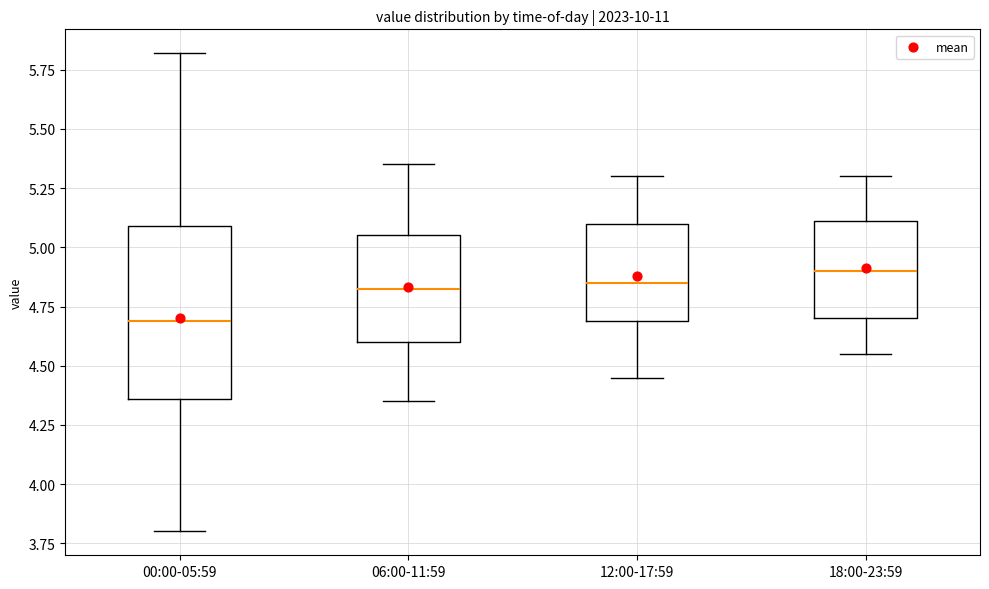

Reading left to right, read every box against the y-axis: the position of its median line, the range the box covers, and the ends of its whiskers. The values are not printed on the chart, so give them approximately, as read against the axis.

00:00-05:59: median 4.70, box 4.35 to 5.10, whiskers 3.80 to 5.80
06:00-11:59: median 4.85, box 4.60 to 5.05, whiskers 4.35 to 5.35
12:00-17:59: median 4.85, box 4.70 to 5.10, whiskers 4.45 to 5.30
18:00-23:59: median 4.90, box 4.70 to 5.10, whiskers 4.55 to 5.30